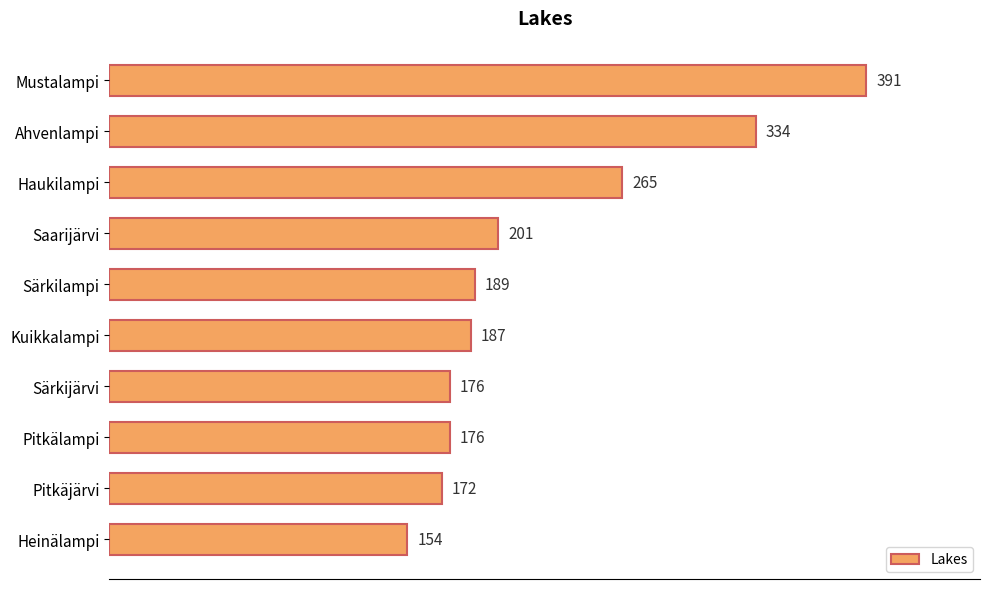

At which label is the value closest to 272?

Haukilampi